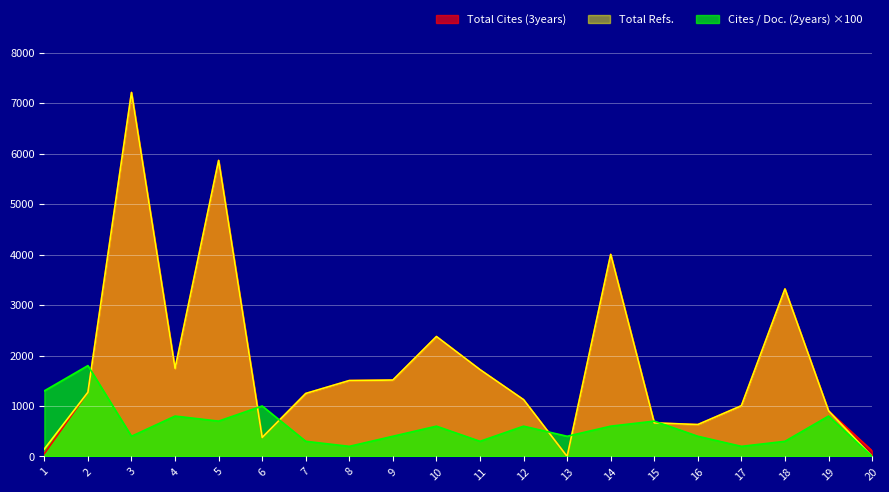

Reading right to left, extract all data points from this chart.

Total Cites (3years): 112	904	3319	1005	632	665	4003	0	1125	1720	2376	1514	1504	1248	376	5865	1741	7211	1272	57
Total Refs.: 0	904	3319	1005	632	665	4003	0	1125	1720	2376	1514	1504	1248	376	5865	1741	7211	1272	148
Cites / Doc. (2years): 0	800	300	200	400	700	600	400	600	300	600	400	200	300	1000	700	800	400	1800	1300